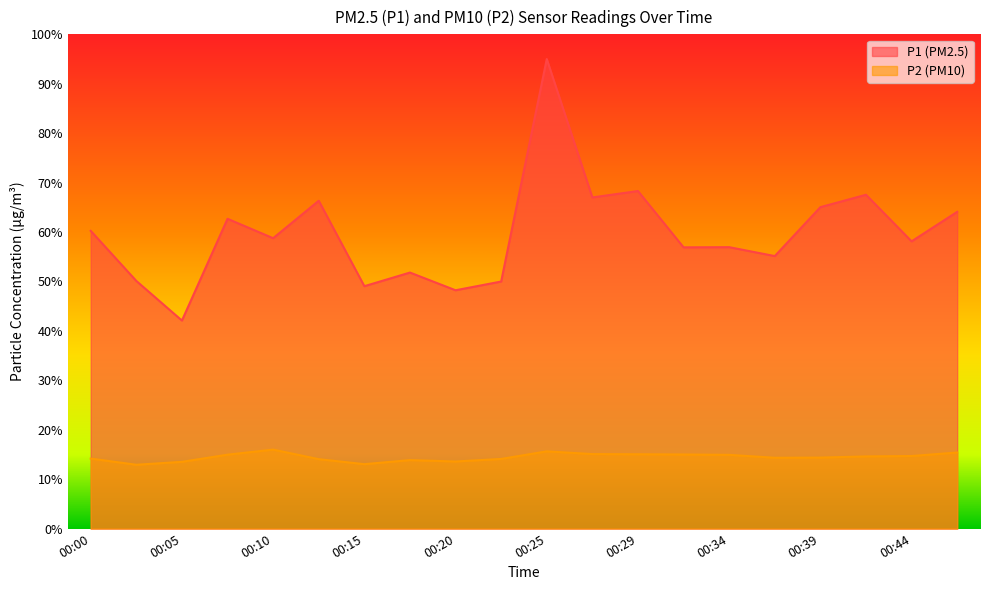

Where is P1 nearest to the value 68?

00:29